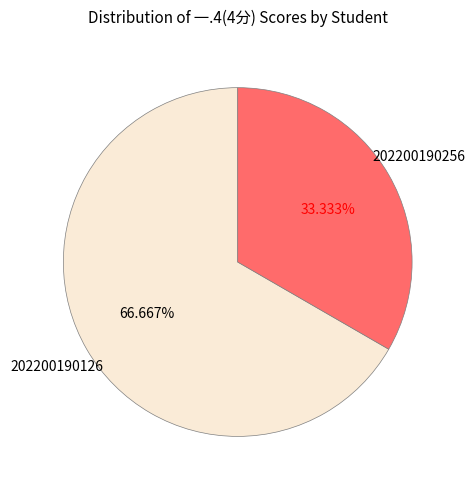

To the nearest percent, what portion does 202200190256 represent?

33%